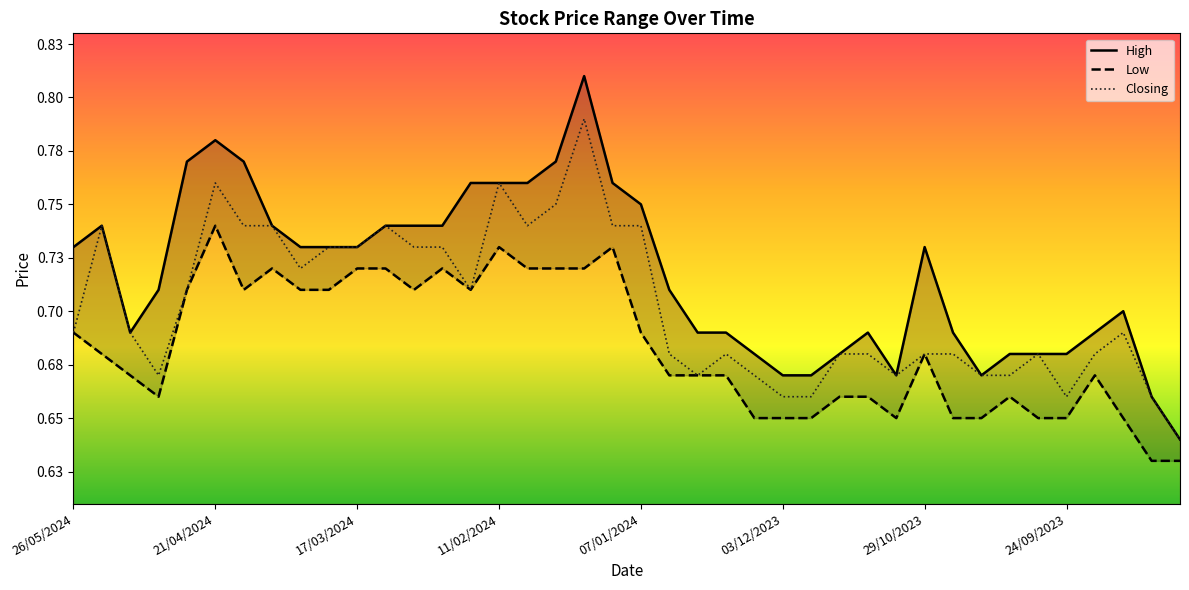

What is the value of the Low point at the 6th from the left?

0.7